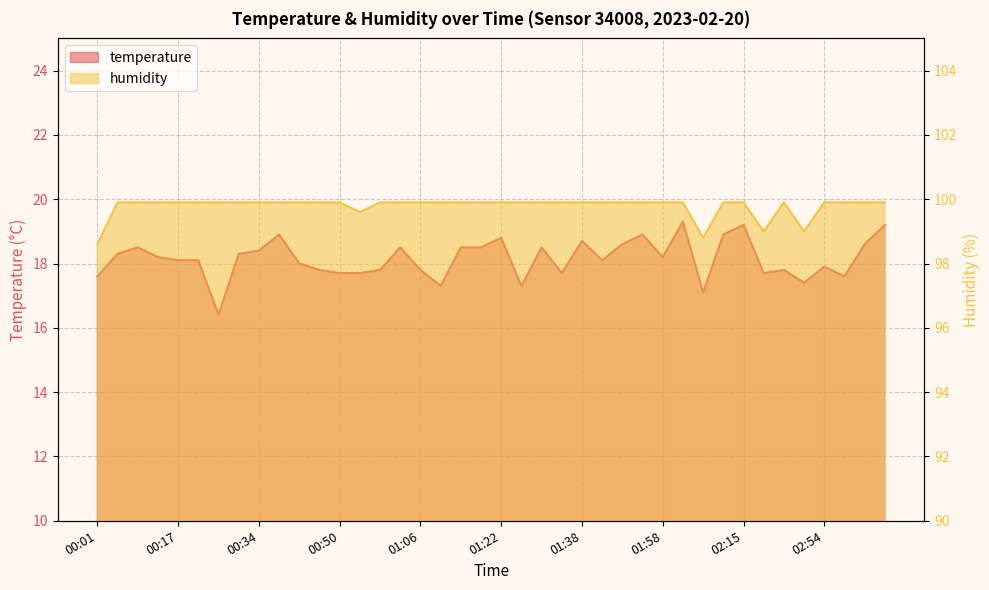

What is the minimum value for humidity?

98.6